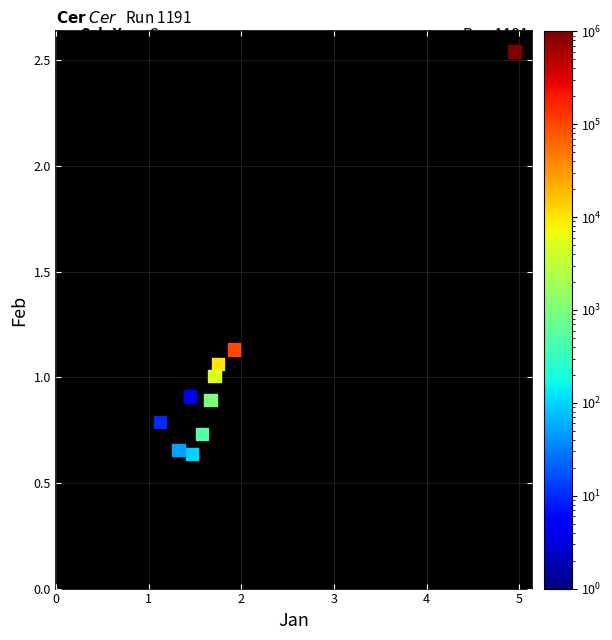

What is the range of Y values (max minus min)?

1.9